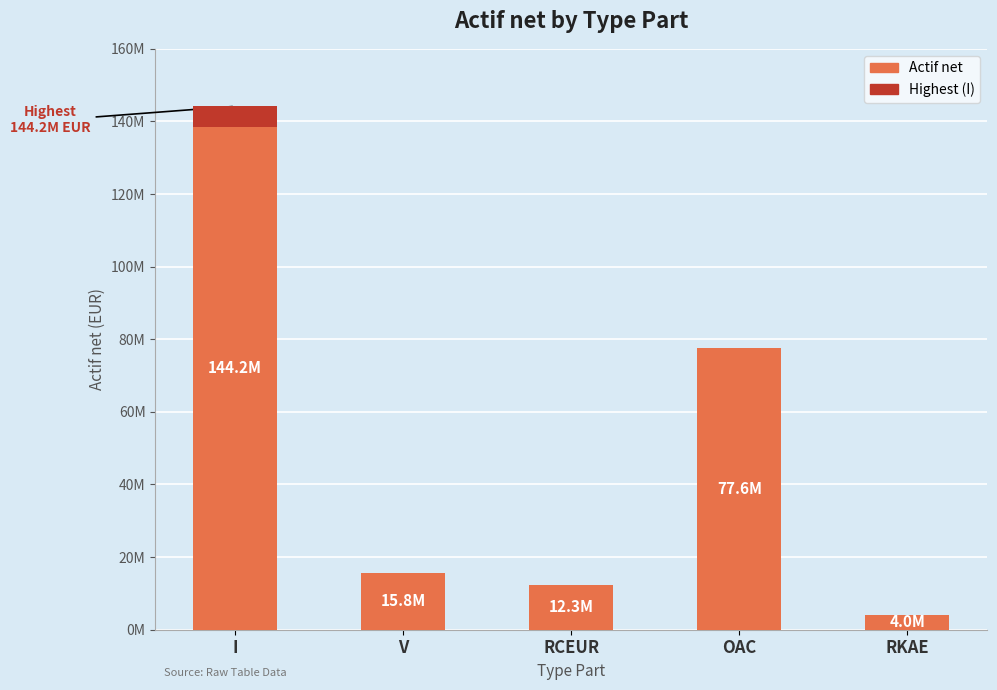

Which category has the highest value across all series?

I